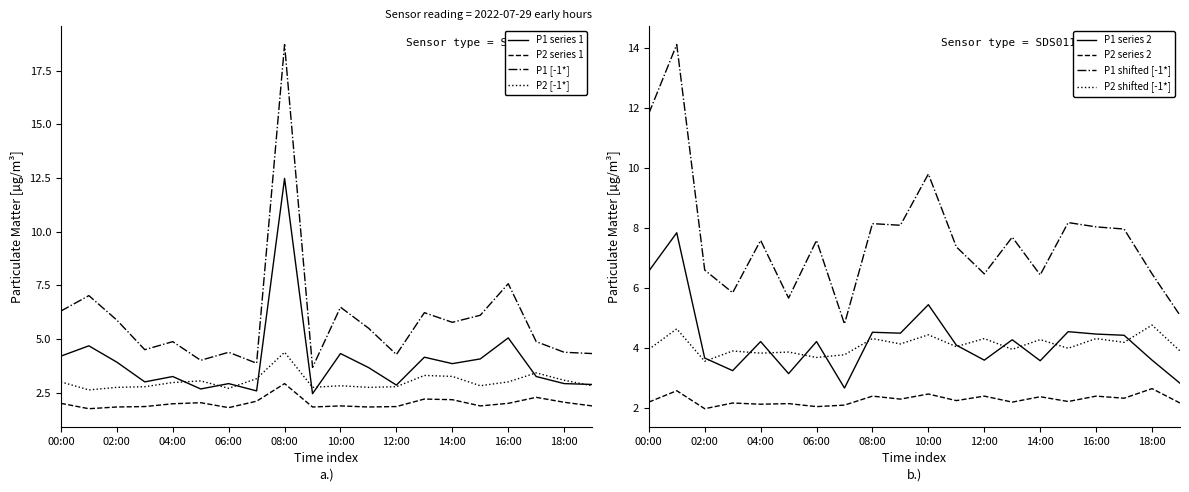

What is the value of the P1 point at the 6th from the left?

2.7